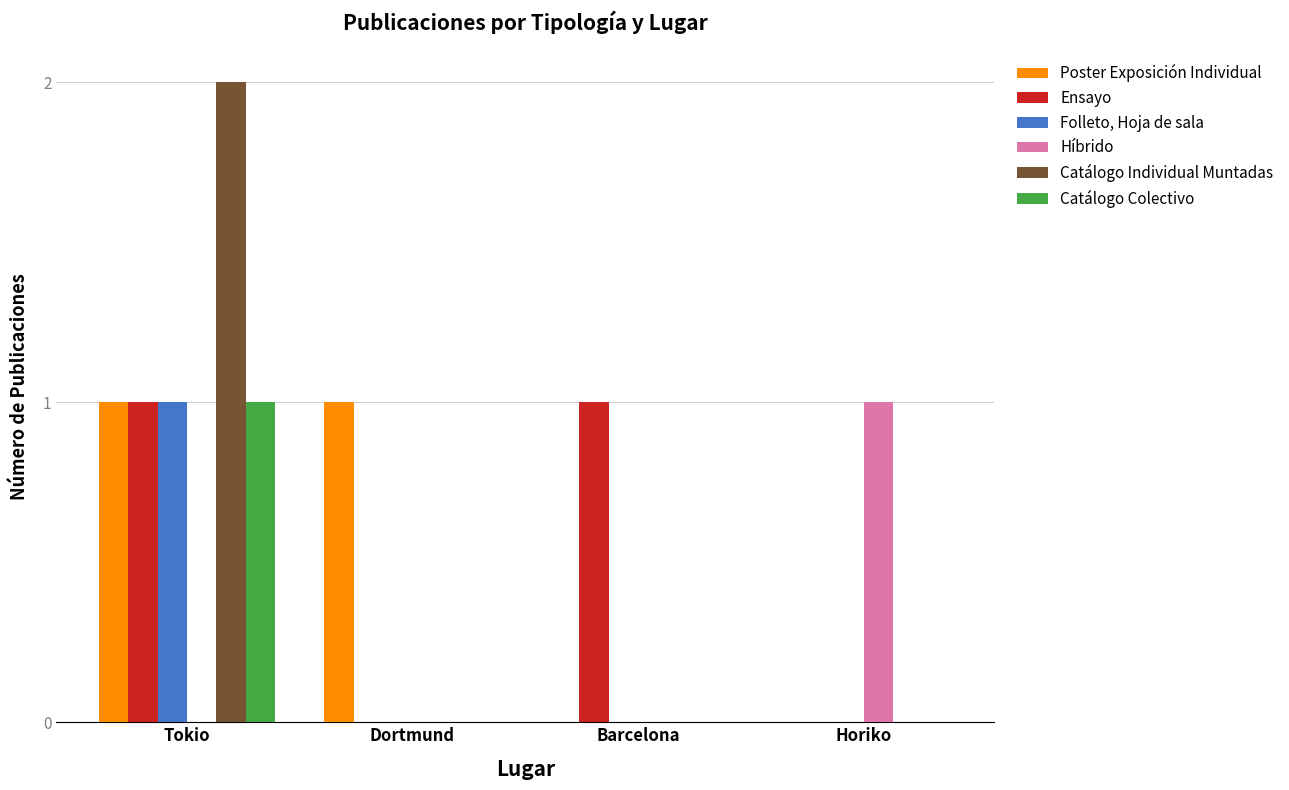

Is it true that Híbrido equals 1 at Horiko?

True